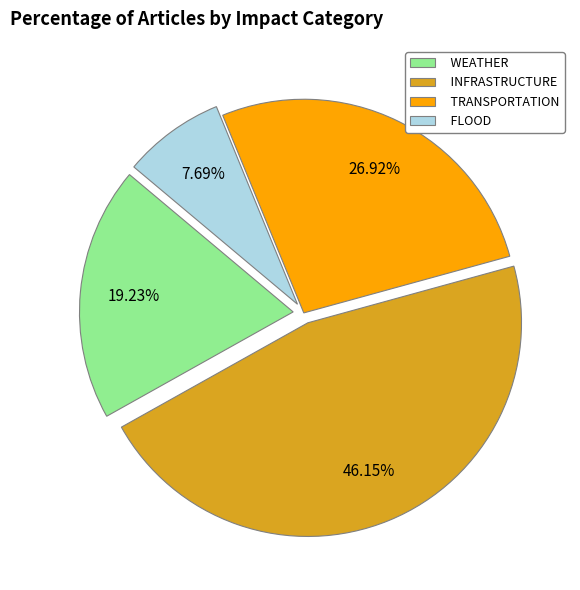

Count the number of slices in the pie.

4